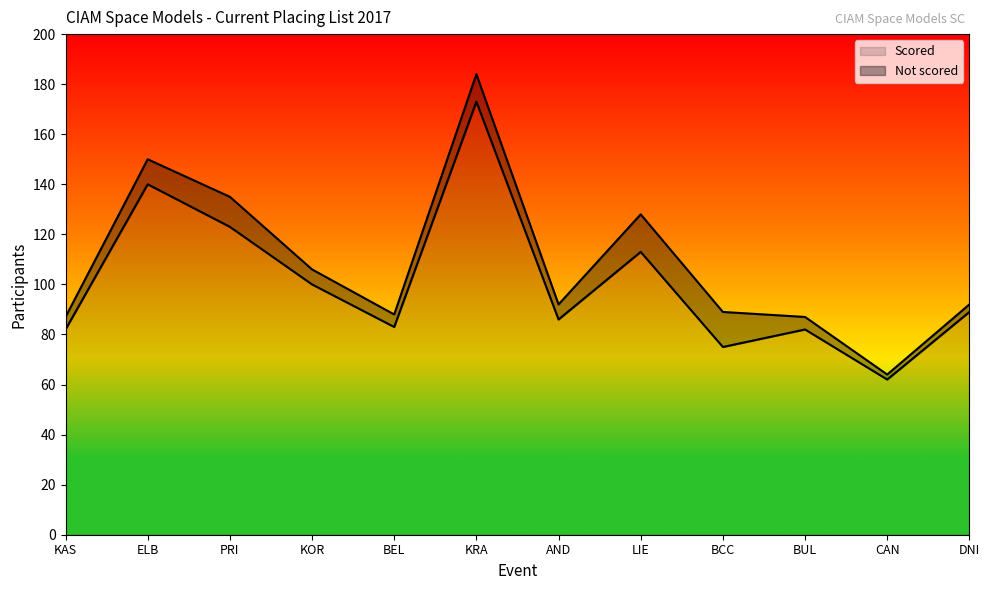

Reading left to right, what are all the values shown in this chart?

82	140	123	100	83	173	86	113	75	82	62	89